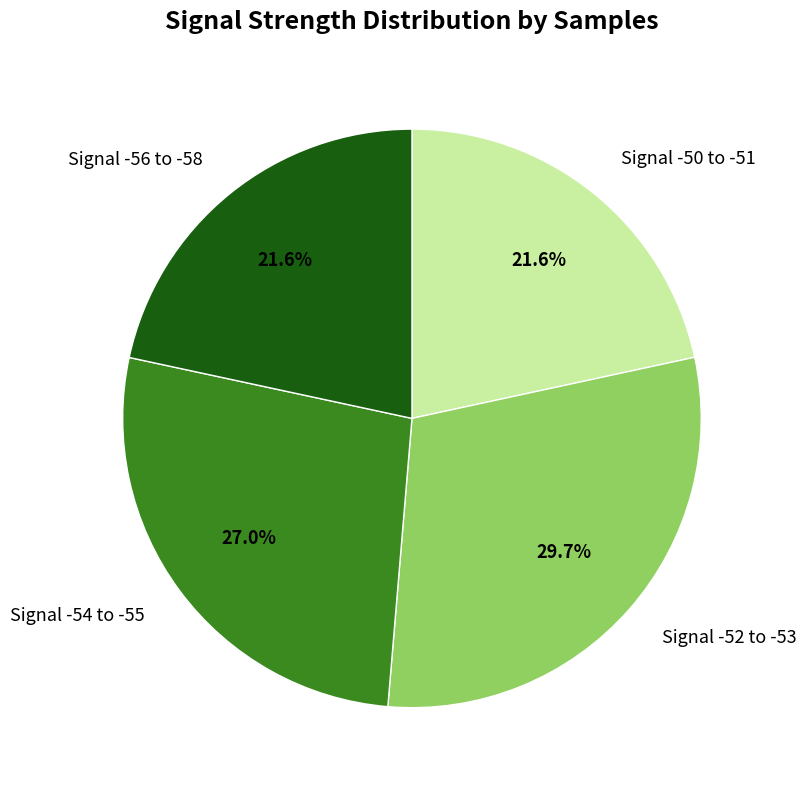

How much of the chart is everything except Signal -56 to -58?

78.4%